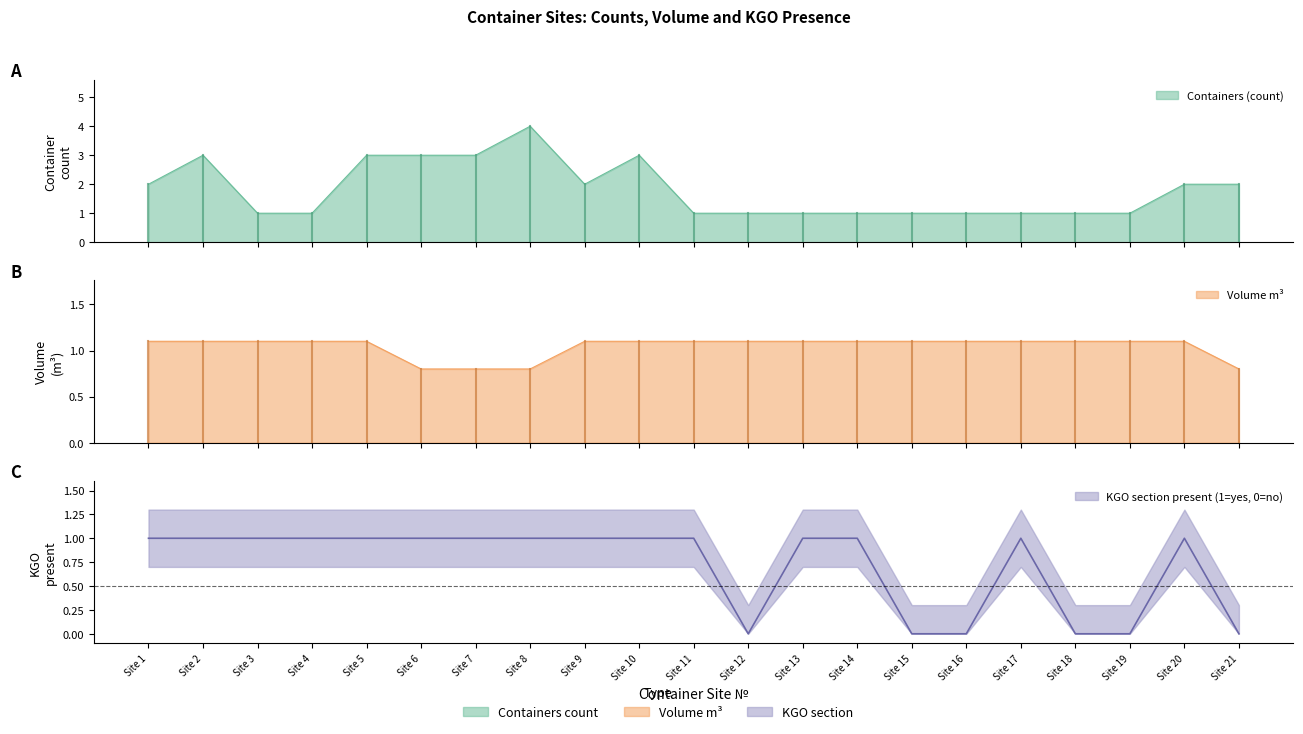

What is the minimum value for Containers (count)?

1.0